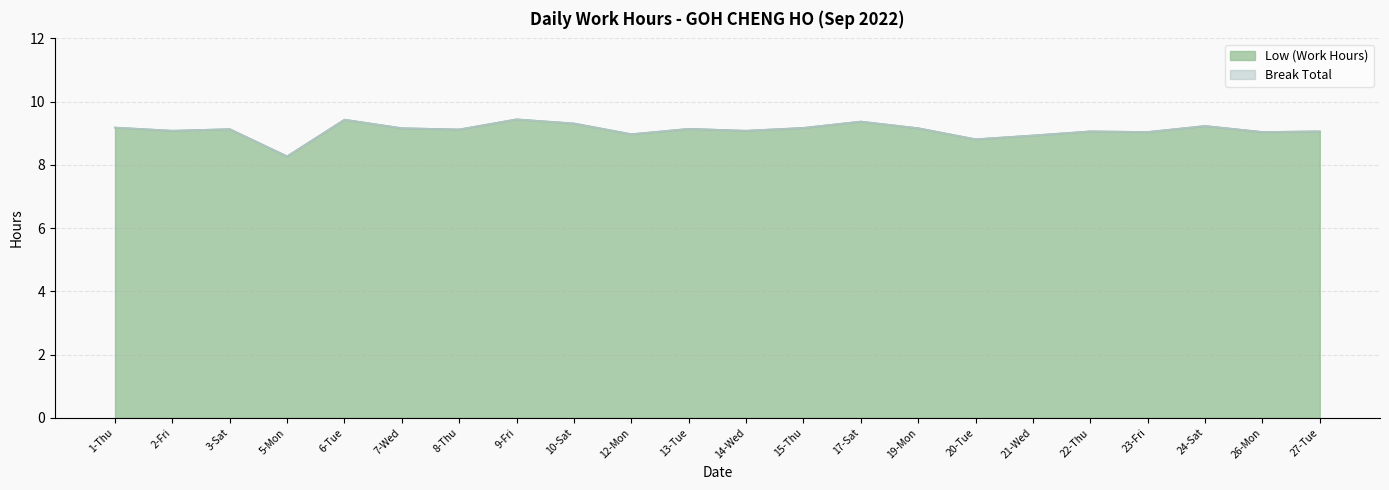

Which category has the highest value across all series?

9-Fri